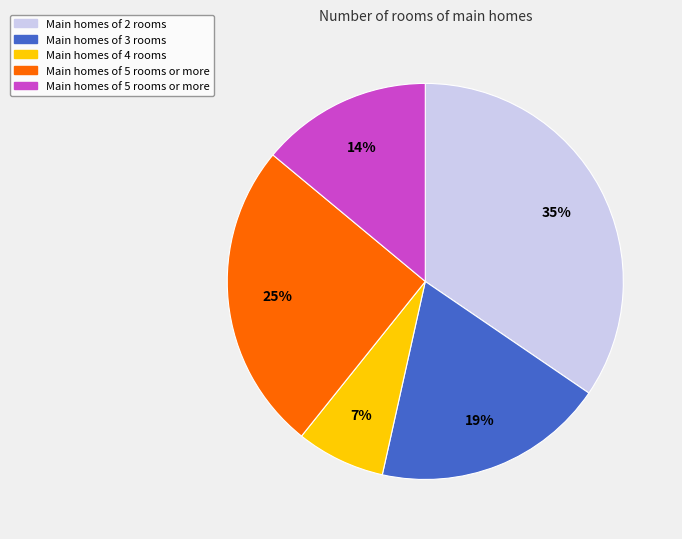

Does any single category account for the majority?

No